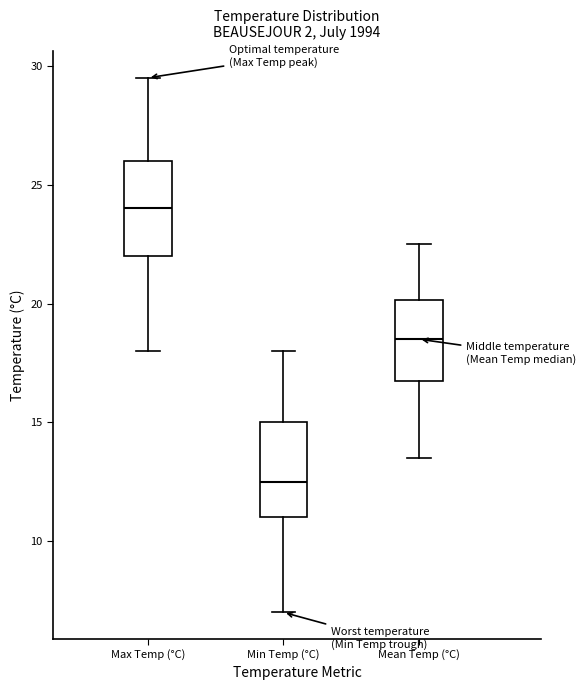

Where does the median line of the box for Min Temp (°C) sit on the y-axis? The values are not printed on the chart, so give them approximately, as read against the axis.

12.5